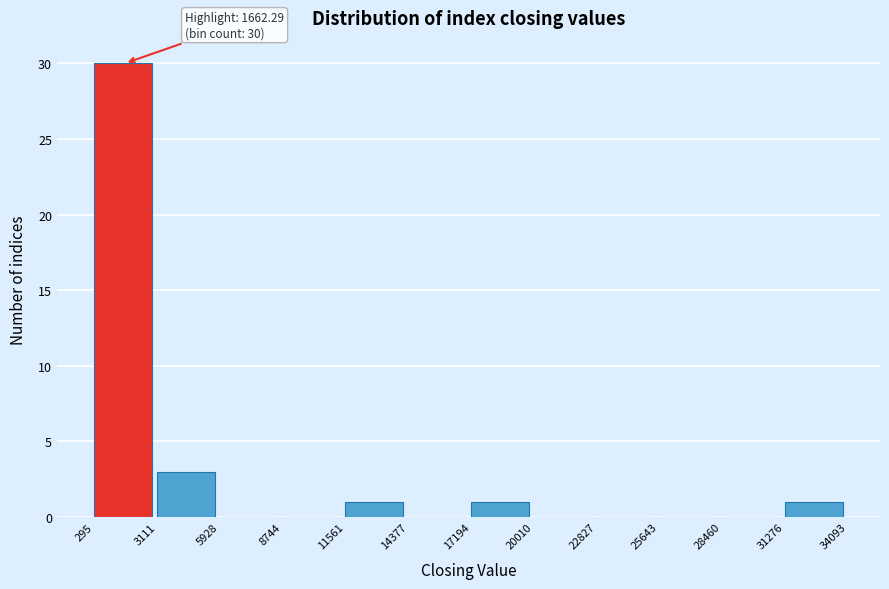

Which range on the x-axis has the tallest bar?

295 to 3111